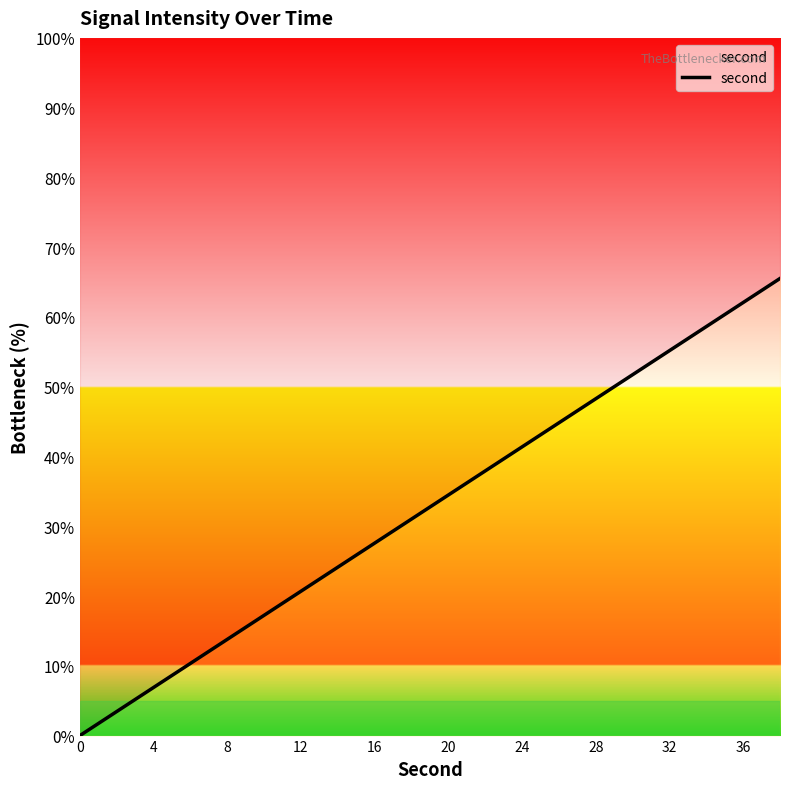

How many values exceed 34?

10